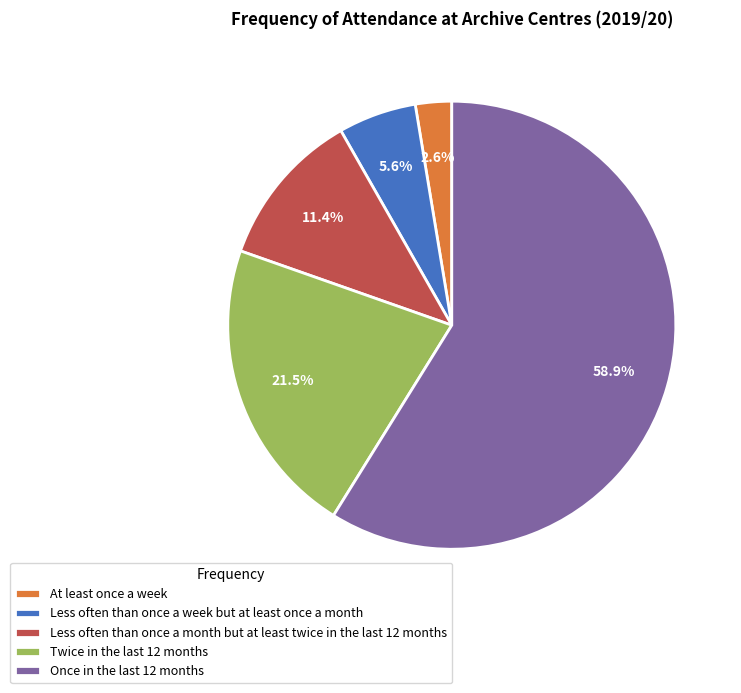

Rank the categories by value from highest to lowest.

Once in the last 12 months, Twice in the last 12 months, Less often than once a month but at least twice in the last 12 months, Less often than once a week but at least once a month, At least once a week